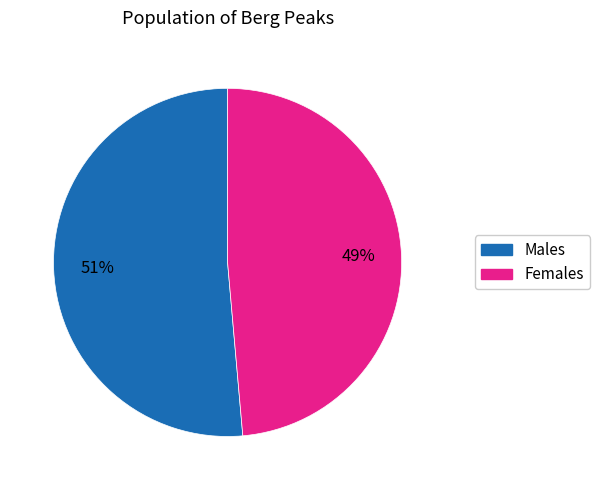

To the nearest percent, what is the average slice percentage?

50%